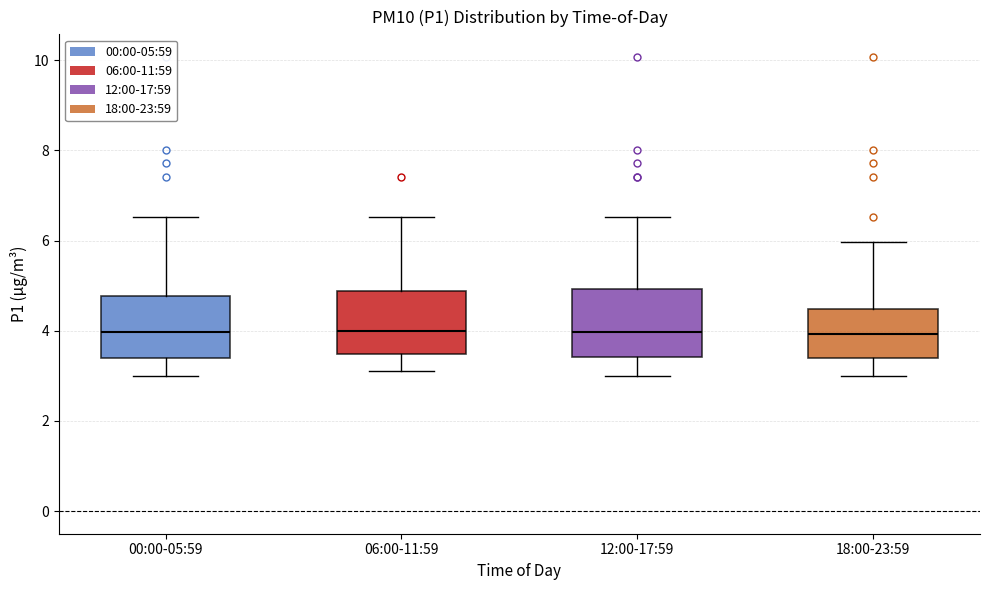

Where does the lower whisker of the box for 18:00-23:59 end on the y-axis? The values are not printed on the chart, so give them approximately, as read against the axis.

3.0